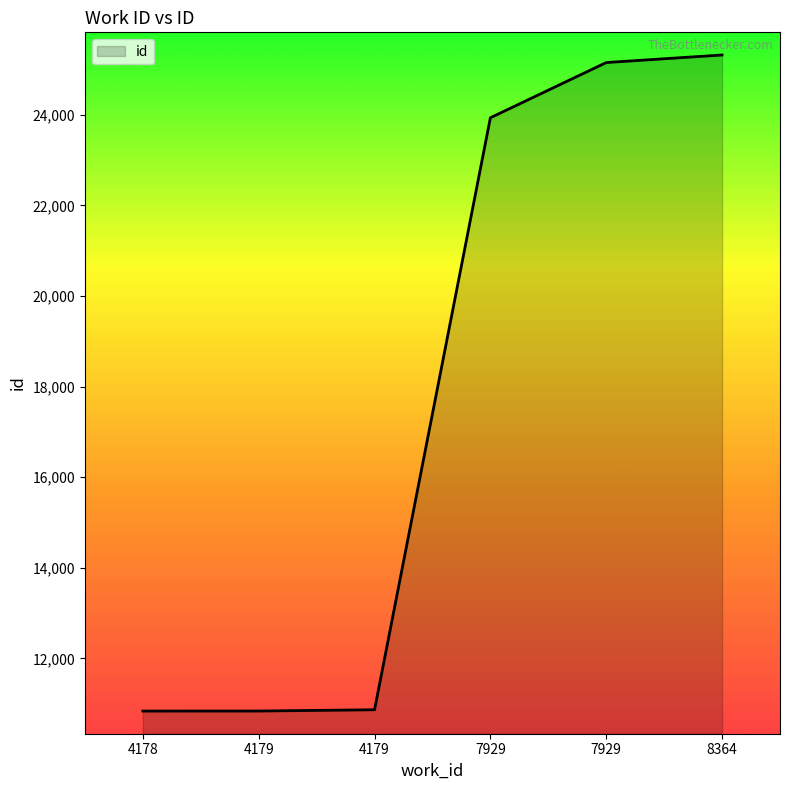

Does the chart have visible grid lines?

No